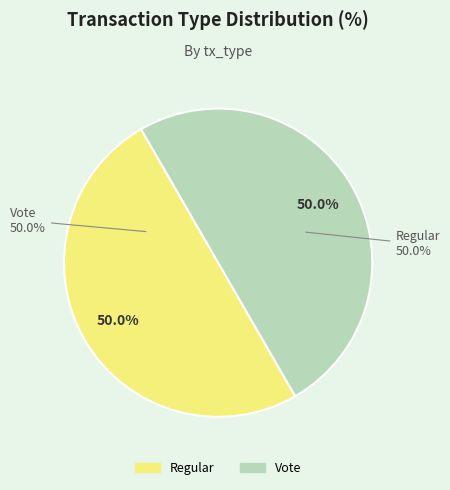

How many segments does this pie chart have?

2